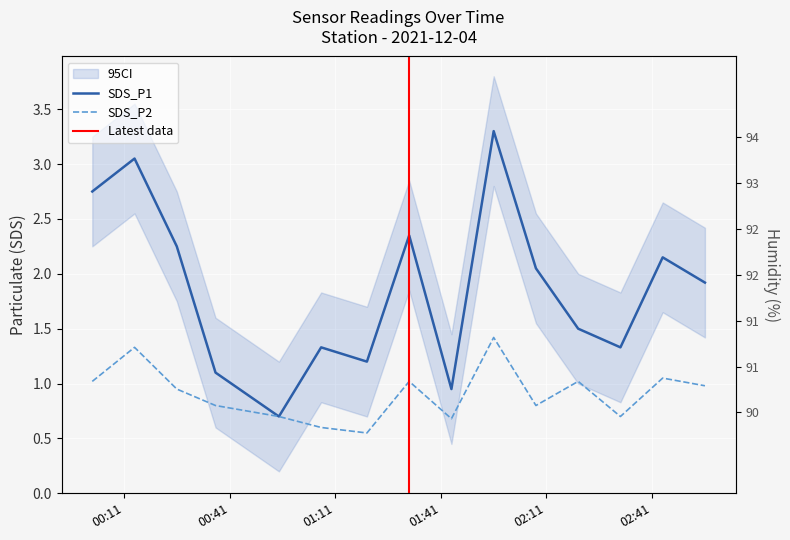

How many data points in Humidity are less than 91?

5